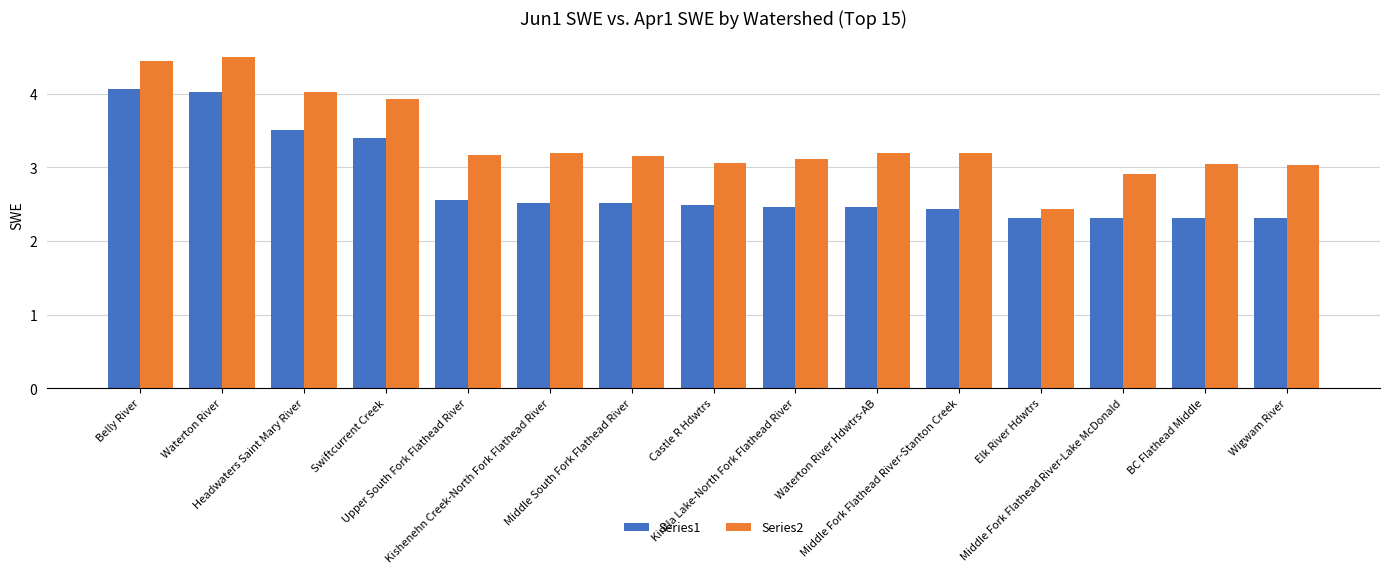

Rank the series by their average value, from lowest to highest.

Series1, Series2